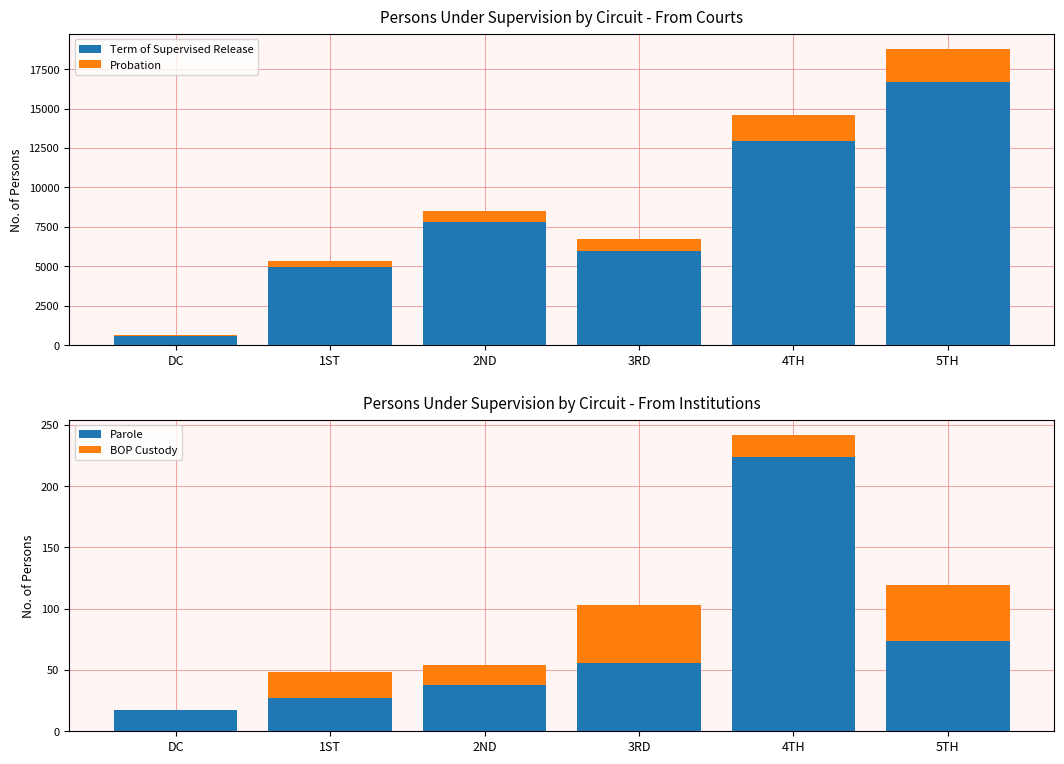

Rank the series by their maximum value, from lowest to highest.

BOP Custody, Parole, Probation, Term of Supervised Release